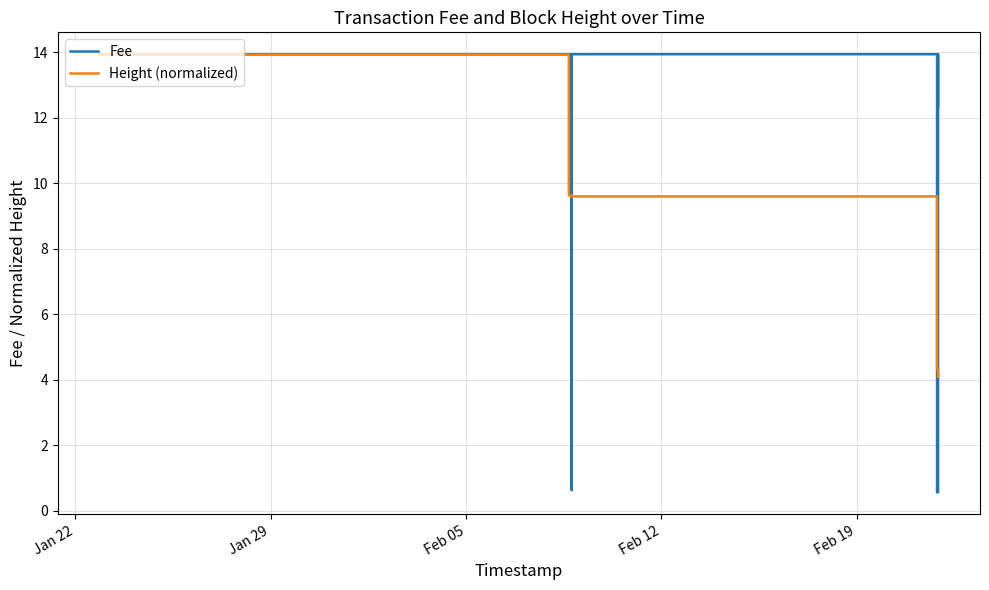

How many values in the Height (normalized) series are below 9?

9